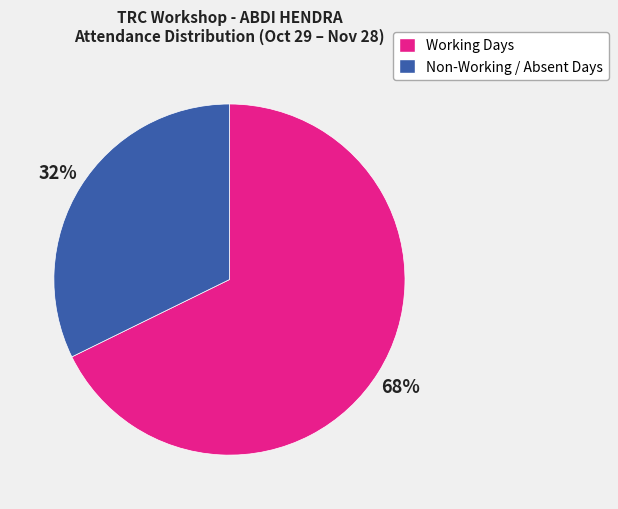

To the nearest percent, what is the average slice percentage?

50%